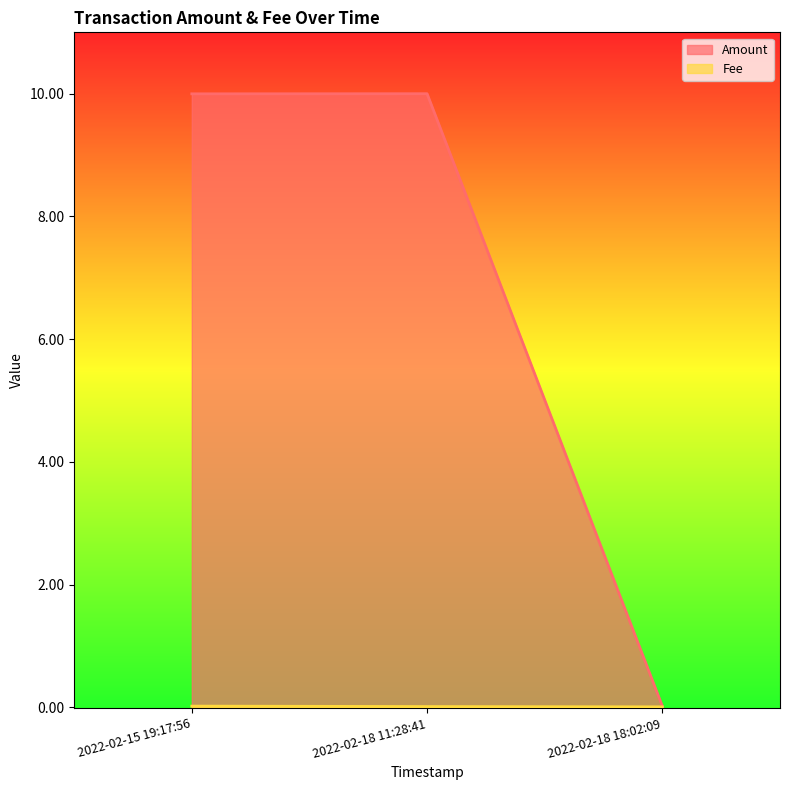

At how many categories does at least one series exceed 8?

2